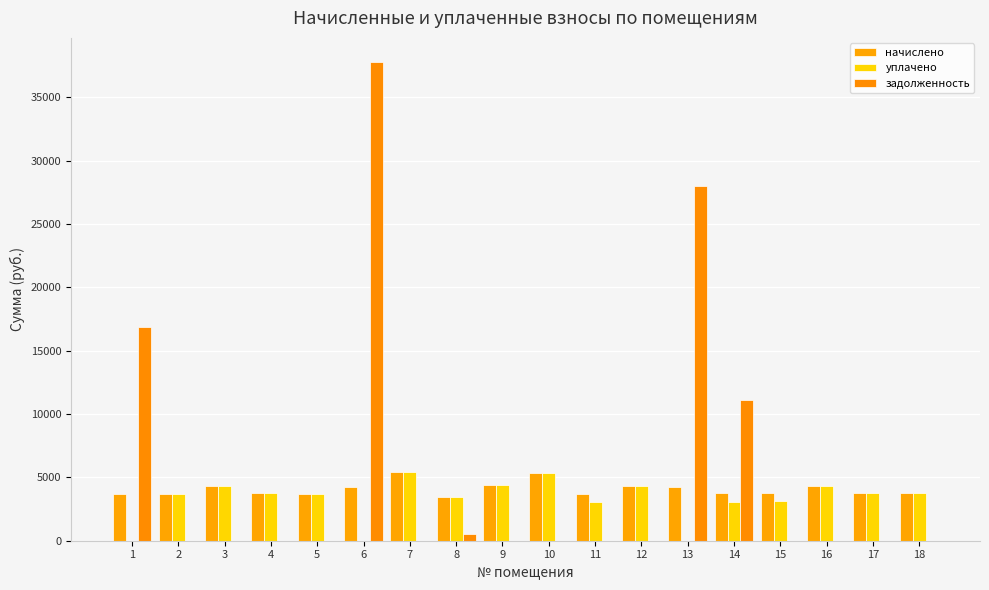

Reading left to right, transcribe all the data shown in this chart.

начислено: 3676.3	3701.2	4338.7	3792.2	3701.2	4272.5	5440.0	3419.6	4371.8	5382.0	3701.2	4347.0	4280.8	3800.5	3767.4	4305.6	3800.5	3767.4
уплачено: 0.0	3701.2	4338.7	3792.2	3701.2	0.0	5440.0	3419.6	4371.8	5382.0	3084.3	4347.0	0.0	3058.0	3139.5	4305.6	3800.5	3767.4
задолженность: 16876.4	0.0	0.0	0.0	0.0	37810.8	0.0	569.9	0.0	0.0	0.0	0.0	28012.3	11087.2	0.0	0.0	0.0	0.0